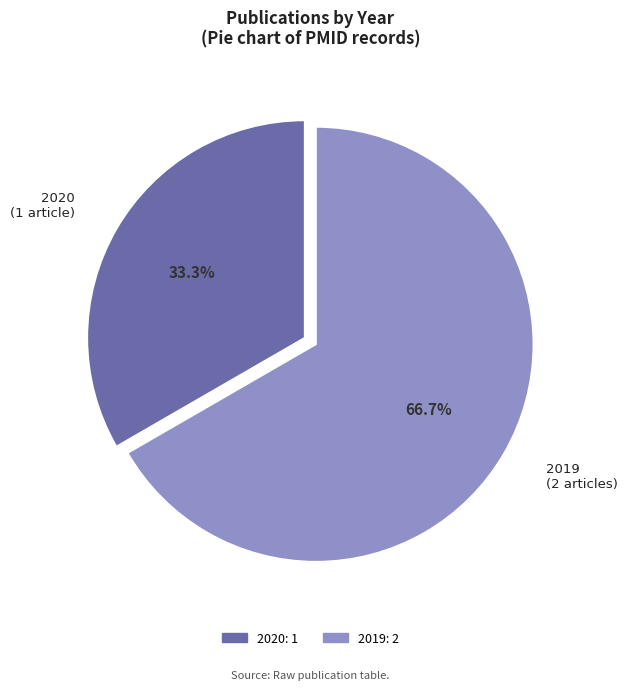

Is there any slice that represents more than half of the pie?

Yes